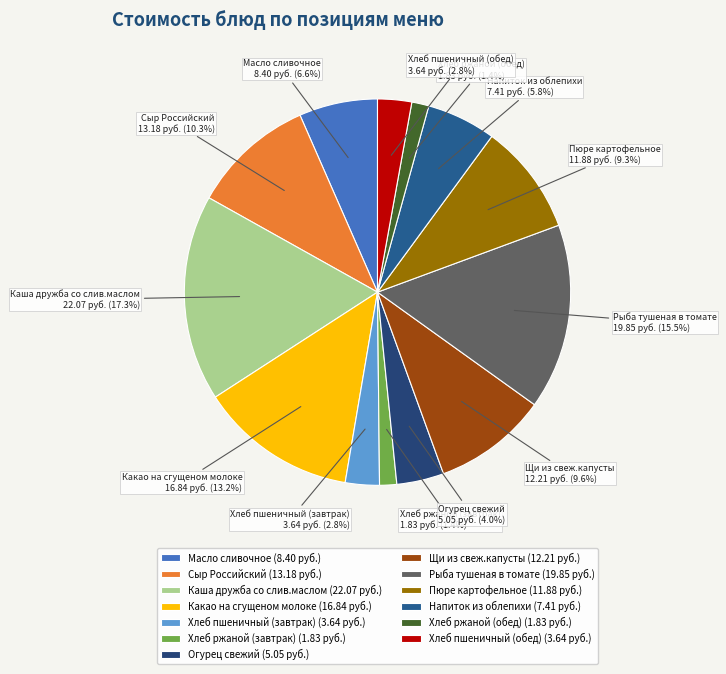

Between Какао на сгущеном молоке and Масло сливочное, which is larger?

Какао на сгущеном молоке